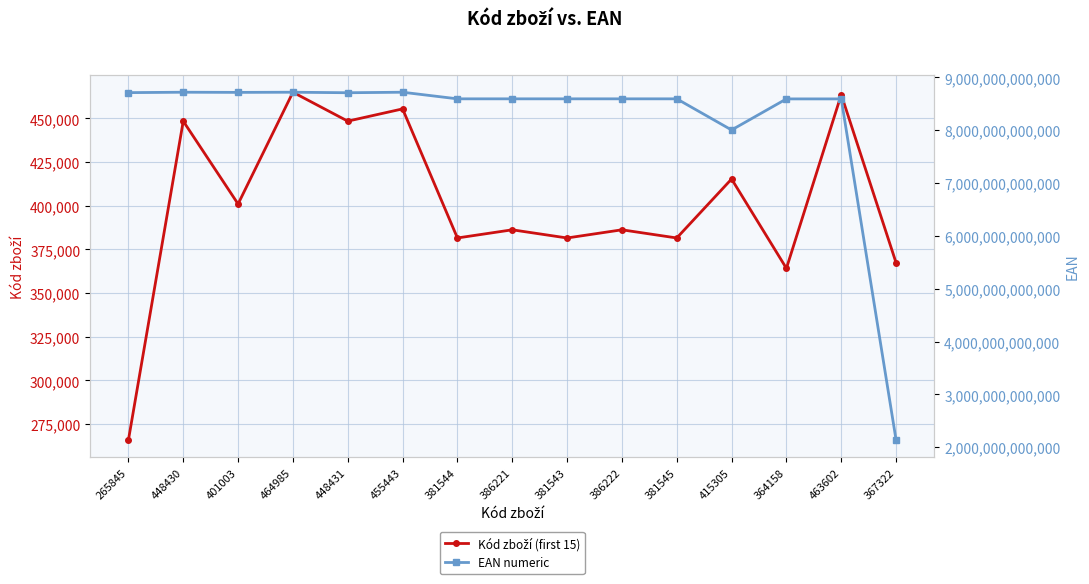

How many values in the EAN numeric series are below 8595096345040?

7